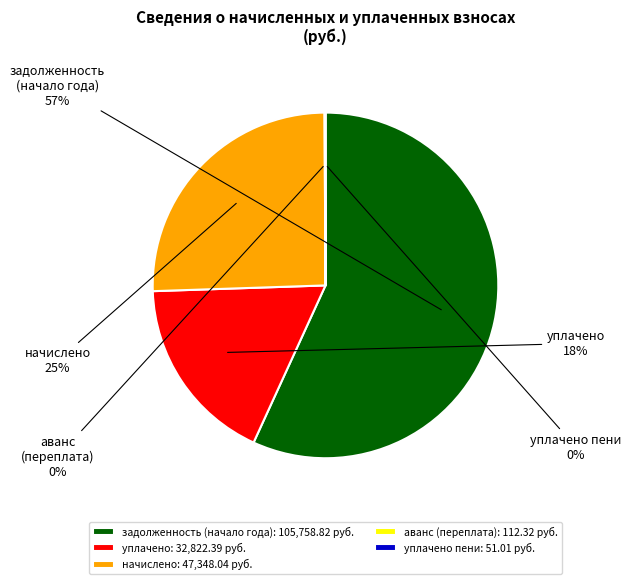

To the nearest percent, what is the average slice percentage?

20%